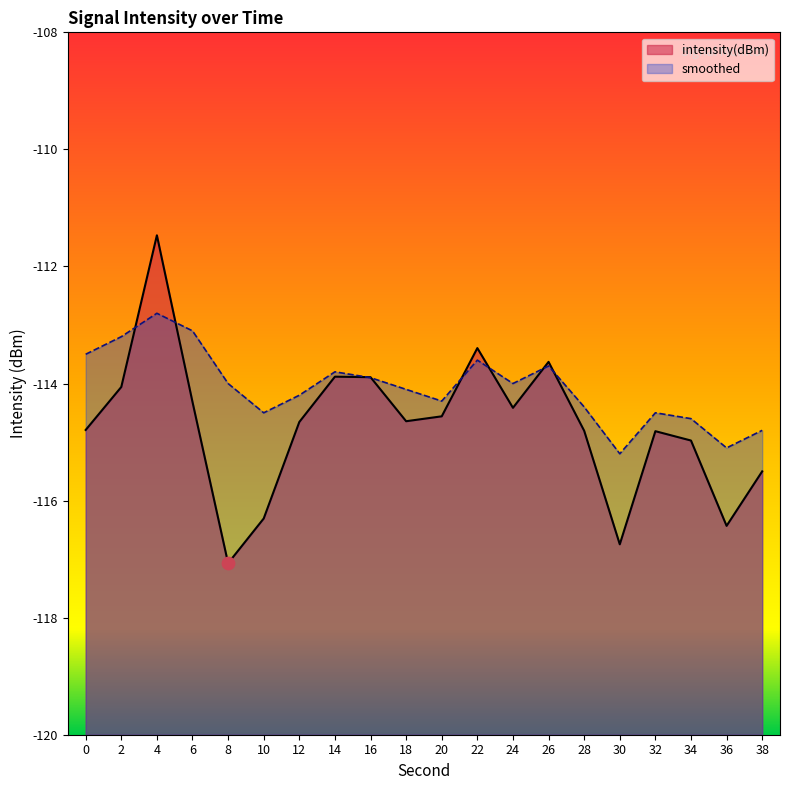

Is the value of intensity(dBm) at 24 greater than the value of smoothed at 34?

Yes